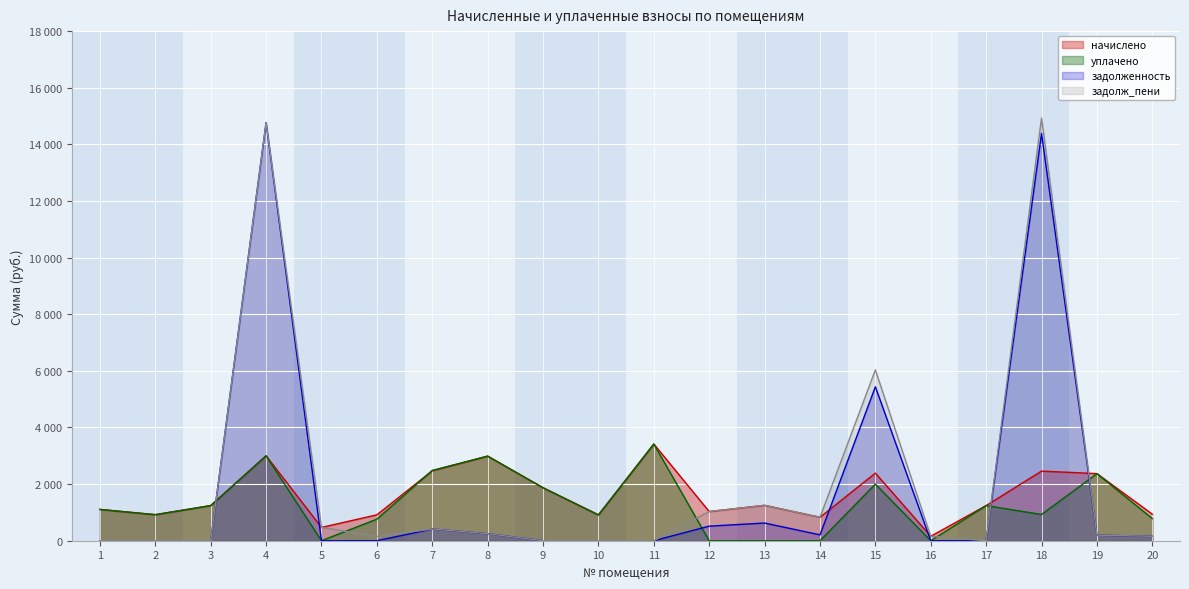

At which label does начислено first exceed 1241?

3